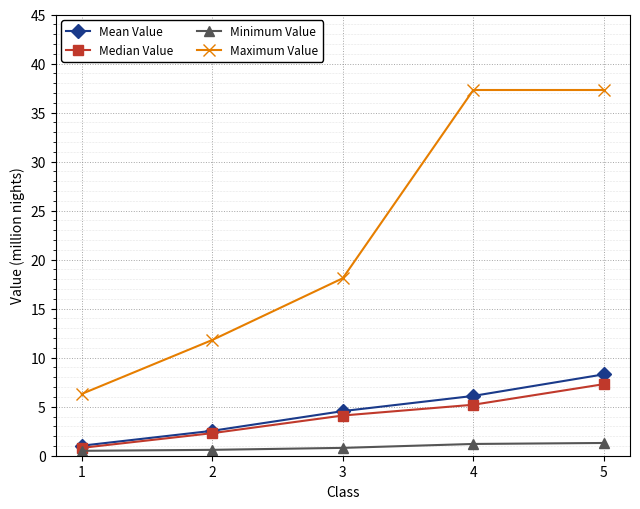

Which series changed the most between 3 and 4?

Maximum Value